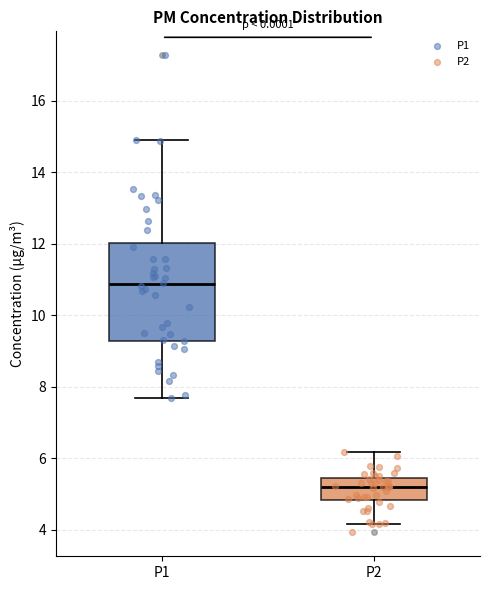

Reading left to right, read every box against the y-axis: the position of its median line, the range the box covers, and the ends of its whiskers. The values are not printed on the chart, so give them approximately, as read against the axis.

P1: median 10.8, box 9.2 to 12.0, whiskers 7.8 to 15.0
P2: median 5.2, box 4.8 to 5.4, whiskers 4.2 to 6.2